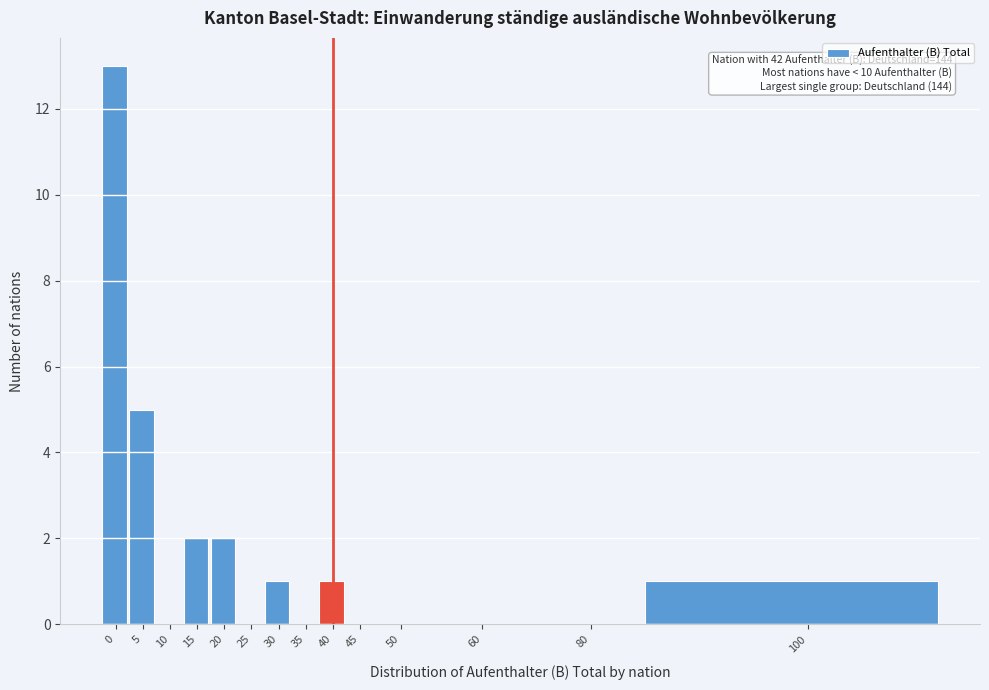

Reading right to left, list all the values displayed in this chart.

100=1	80=0	60=0	50=0	45=0	40=1	35=0	30=1	25=0	20=2	15=2	10=0	5=5	0=13